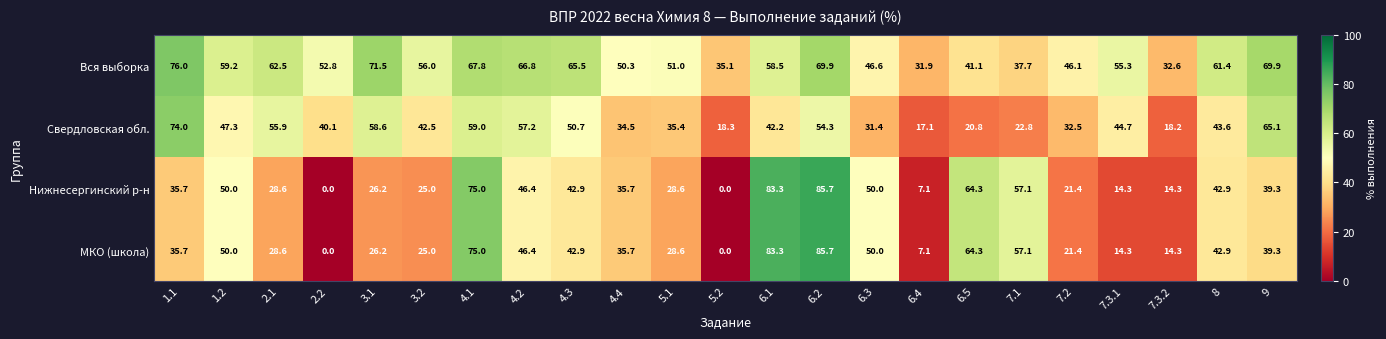

True or false: Свердловская обл. has a value of 66.6 at 4.3.

False